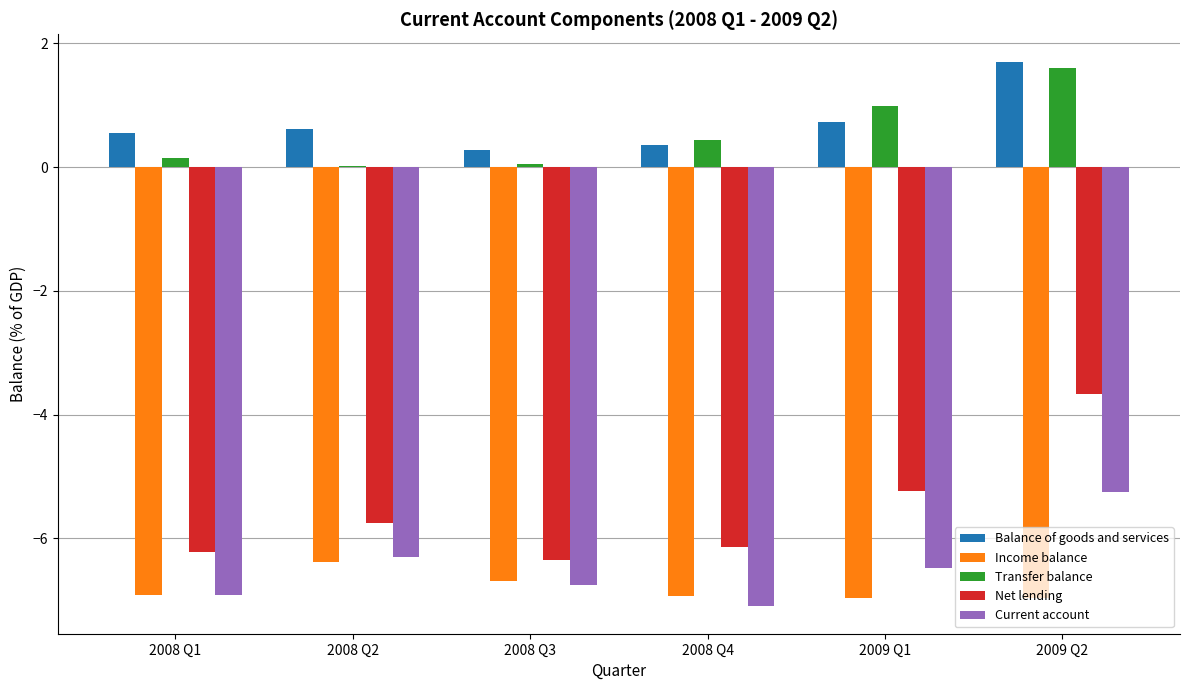

At which category is the sum across all series the highest?

2009 Q2